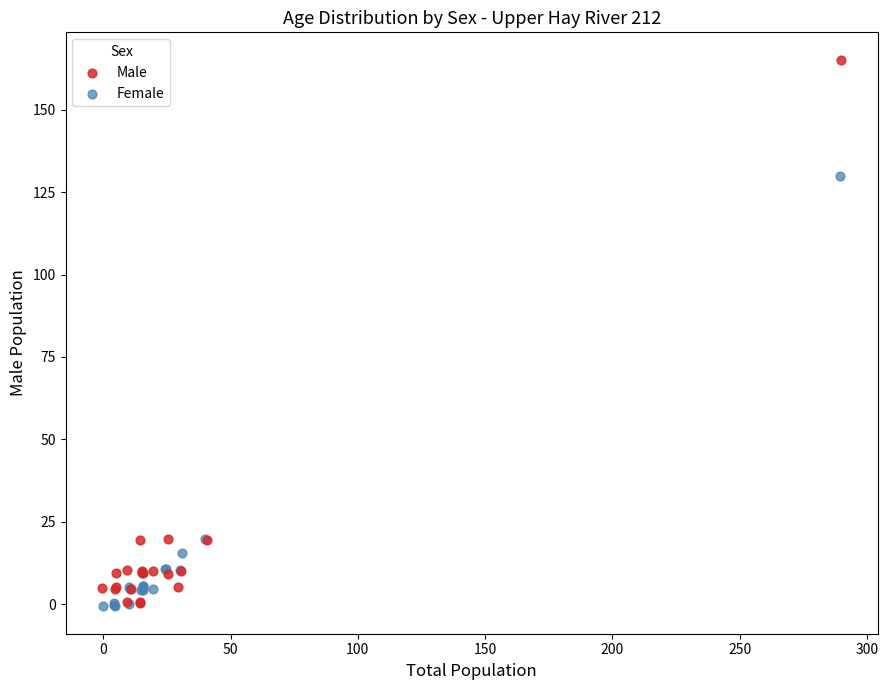

Which series has the largest Y range (max minus min)?

Male